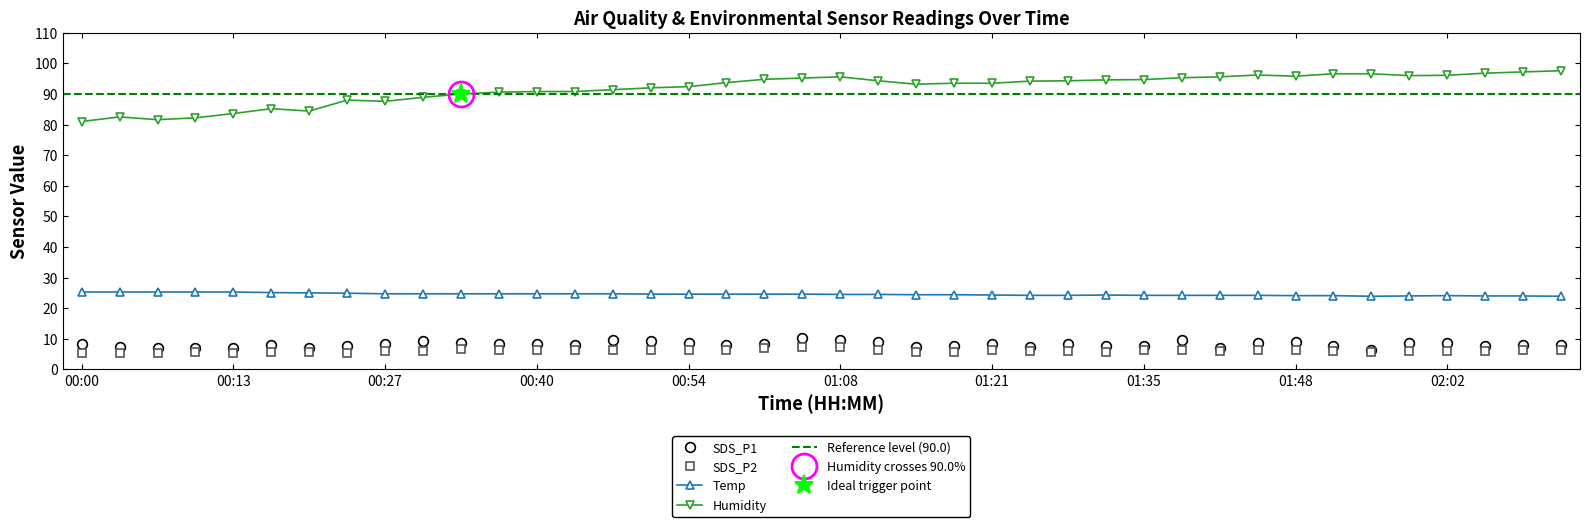

In Humidity, how many points are lower than both neighbors (excluding endpoints)?

6